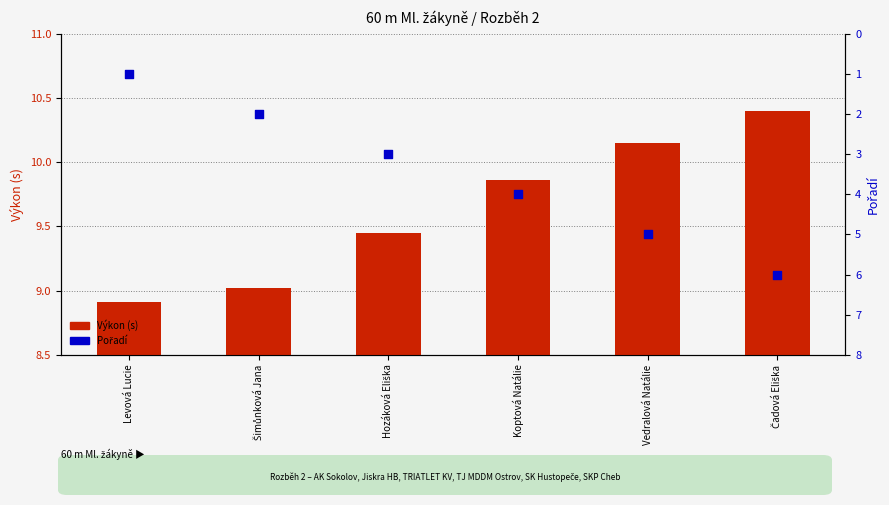

Which series contains the lowest Y value?

Pořadí